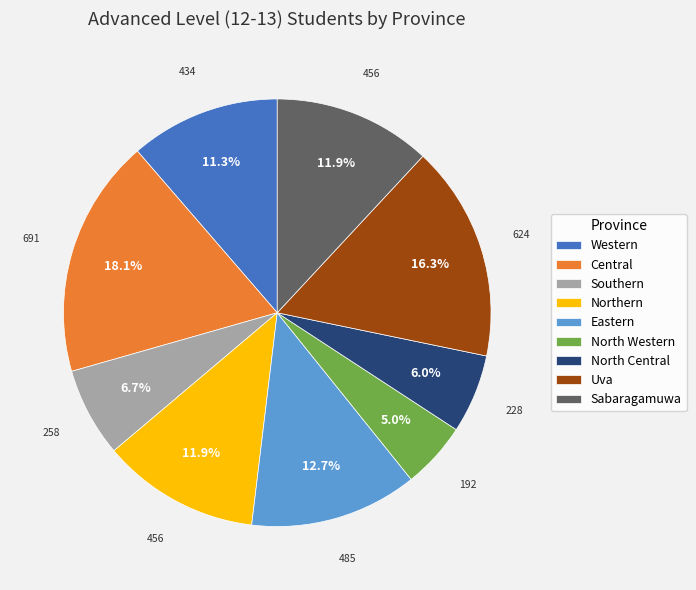

To the nearest percent, what percentage of the pie is Central?

18%